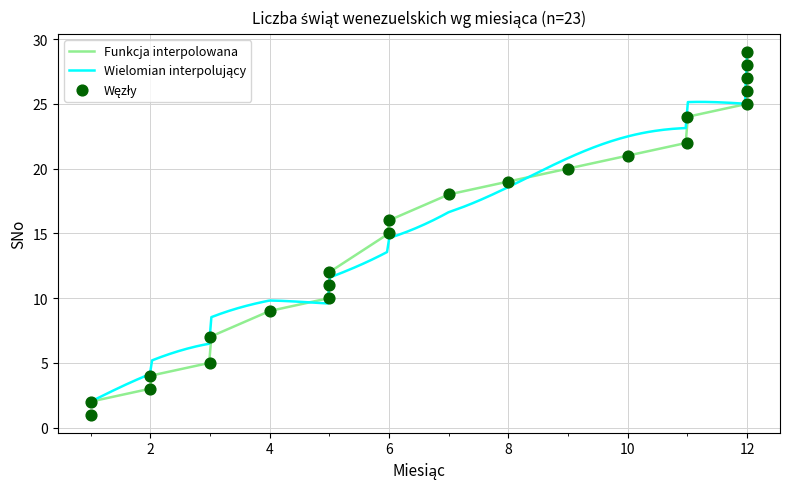

What is the maximum value for Funkcja interpolowana?

29.0